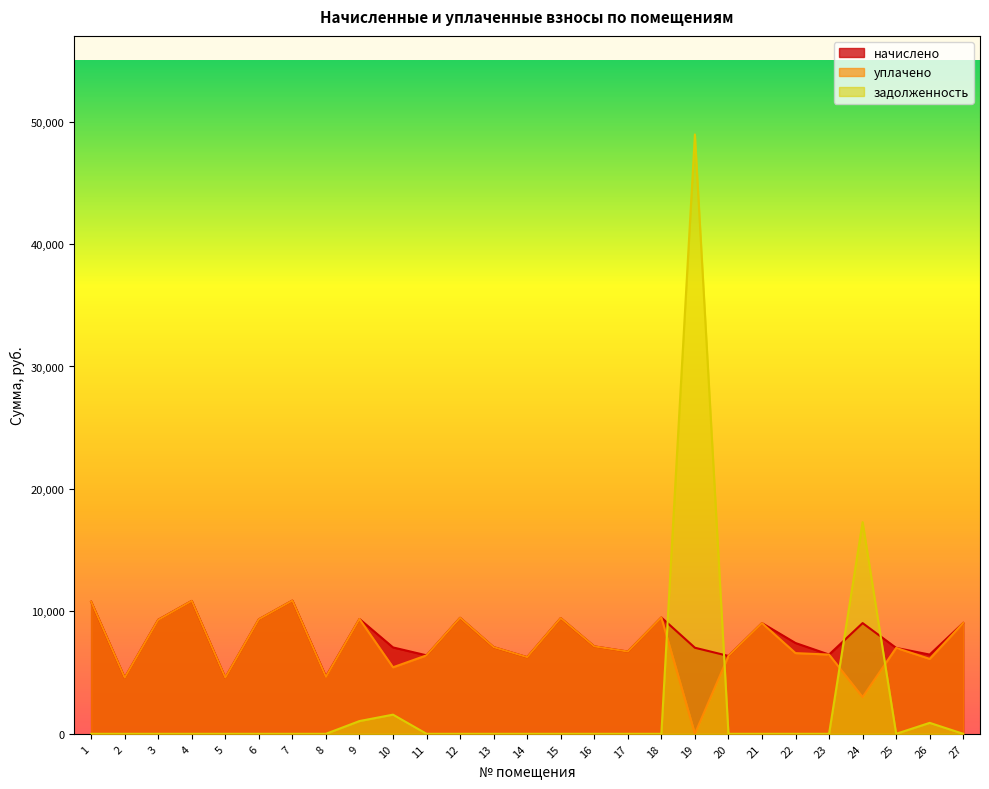

Which label corresponds to the largest value in the chart?

19